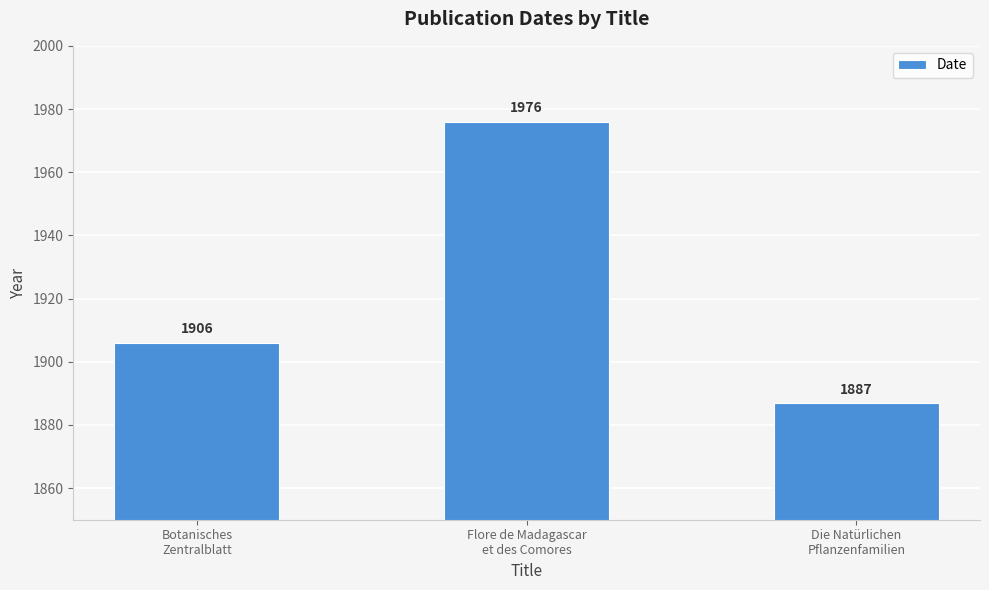

Count the values in the range 1887 to 1976.

3